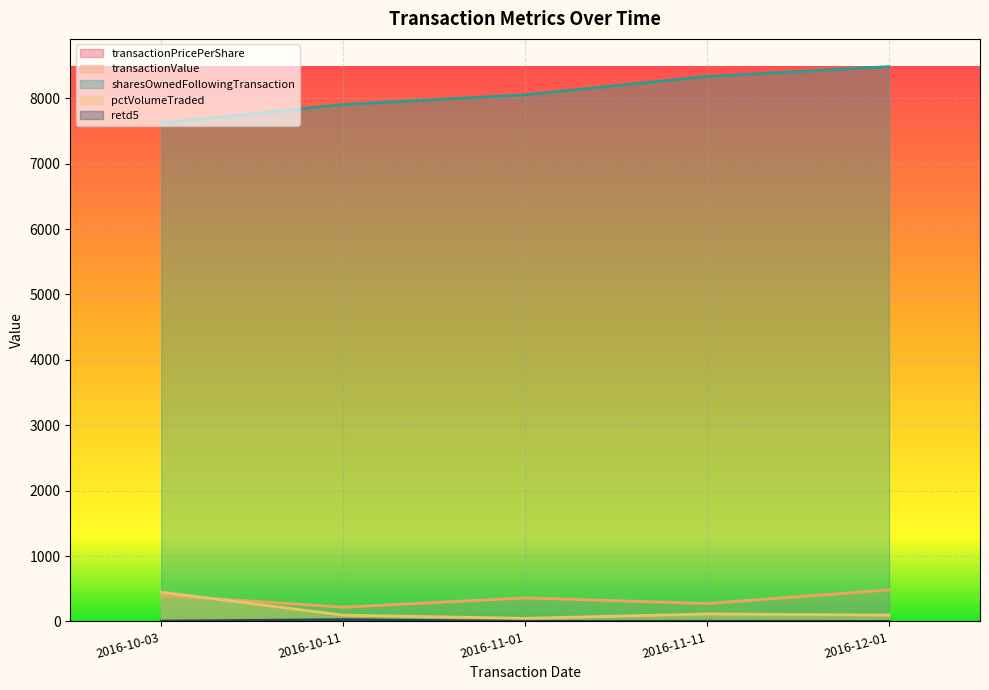

At 2016-10-03, list the series in order from smallest to largest.

transactionPricePerShare, retd5, transactionValue, pctVolumeTraded, sharesOwnedFollowingTransaction